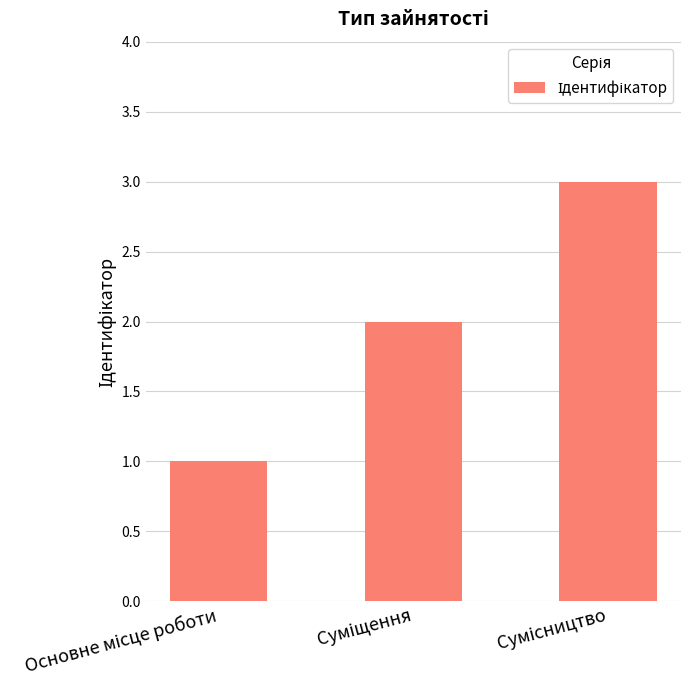

What is the maximum value shown in the chart?

3